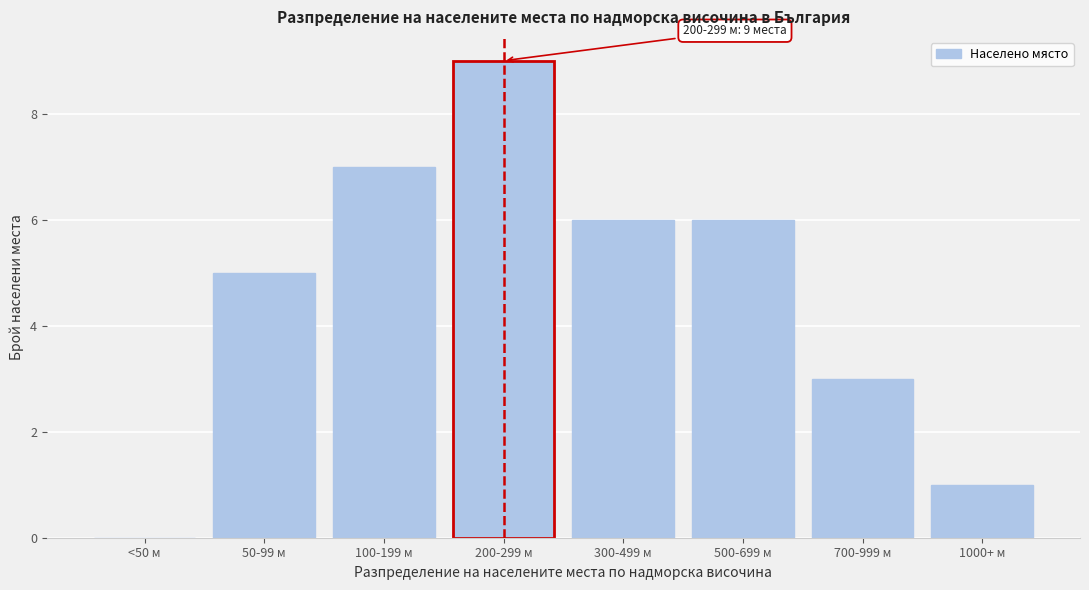

Reading right to left, extract all data points from this chart.

1000+ м=1	700-999 м=3	500-699 м=6	300-499 м=6	200-299 м=9	100-199 м=7	50-99 м=5	<50 м=0